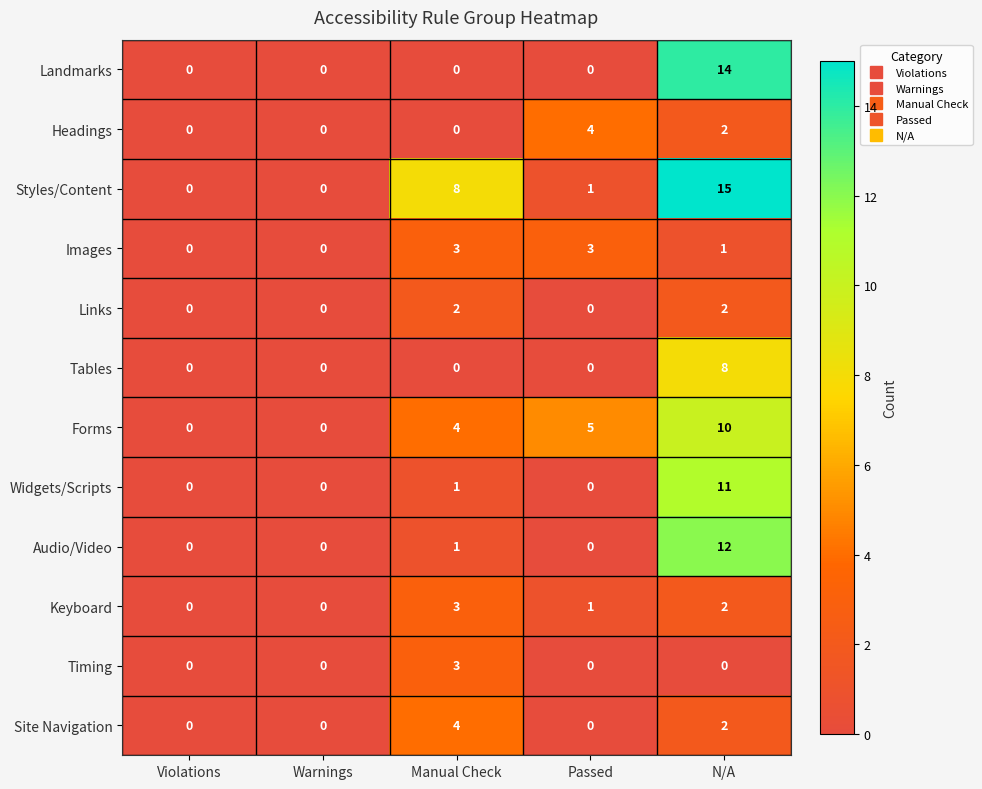

Which series has the widest spread of values?

Styles/Content